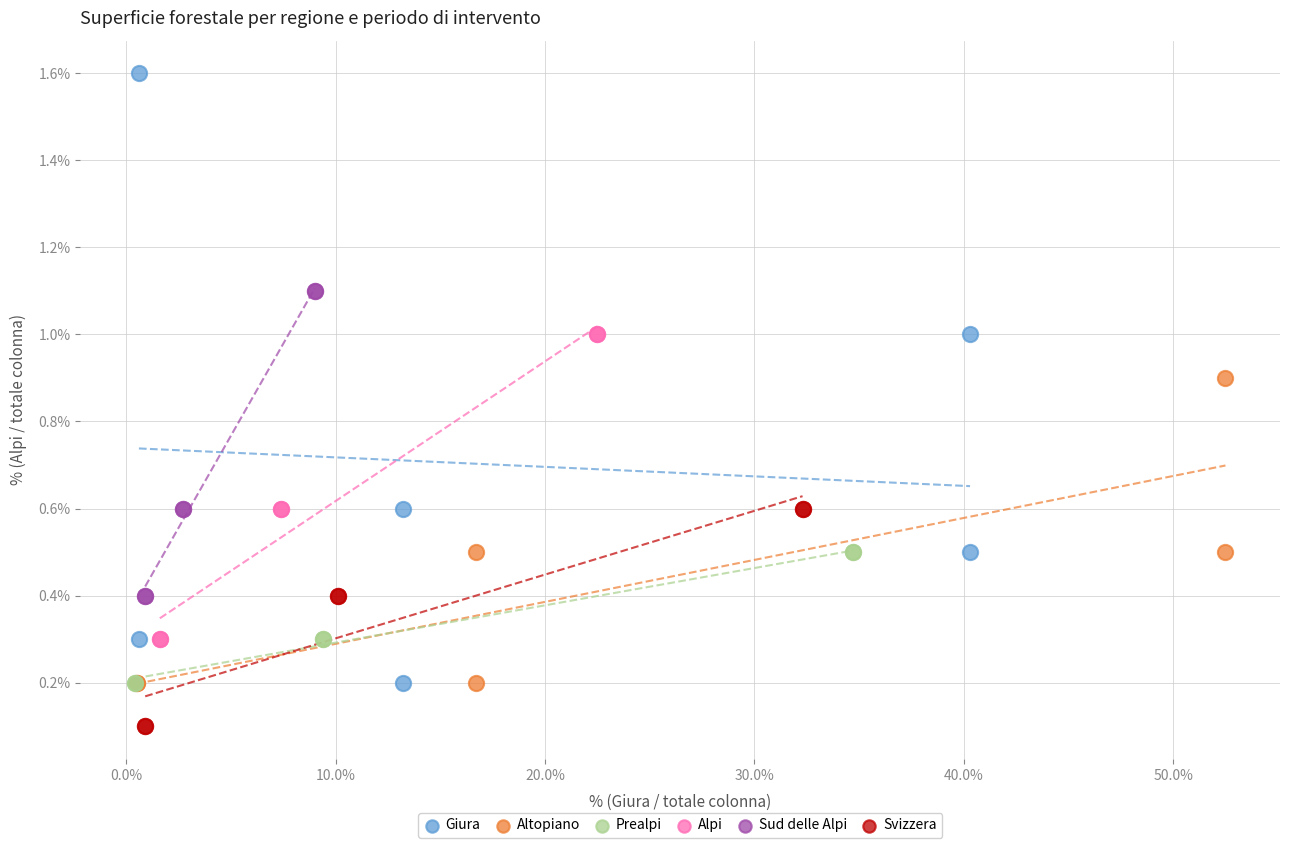

Which series contains the lowest Y value?

Svizzera